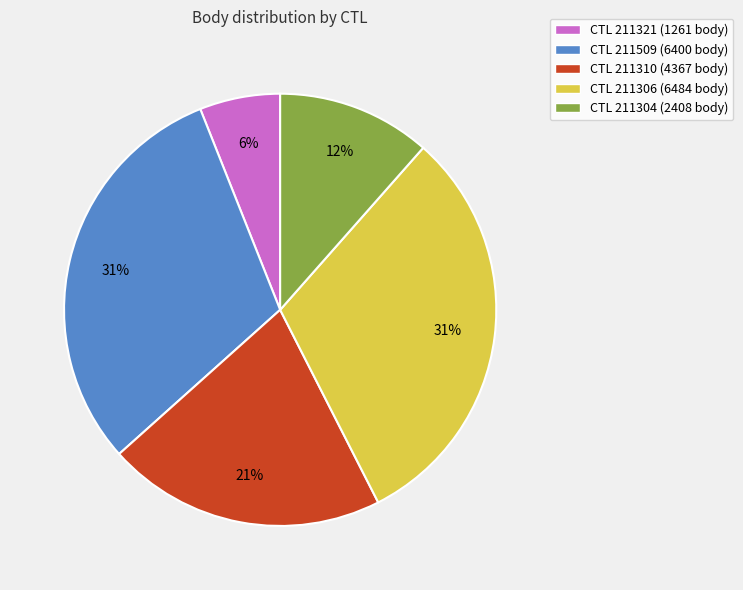

To the nearest percent, what is the average slice percentage?

20%